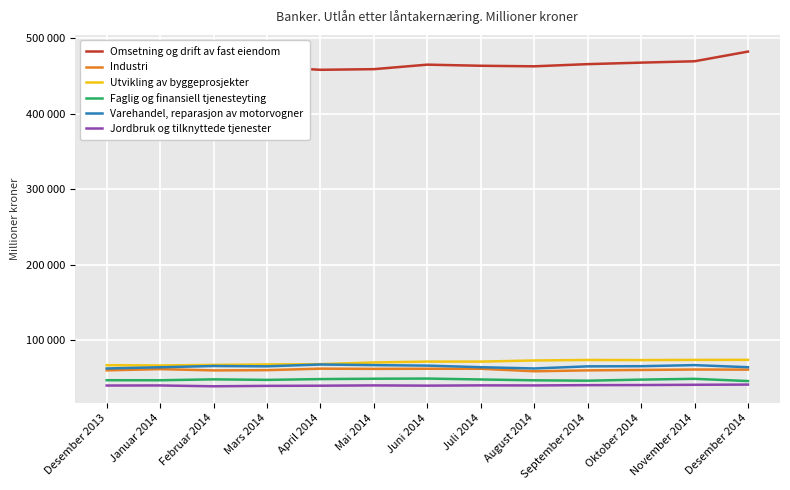

What is the sum of all Utvikling av byggeprosjekter values?

917036